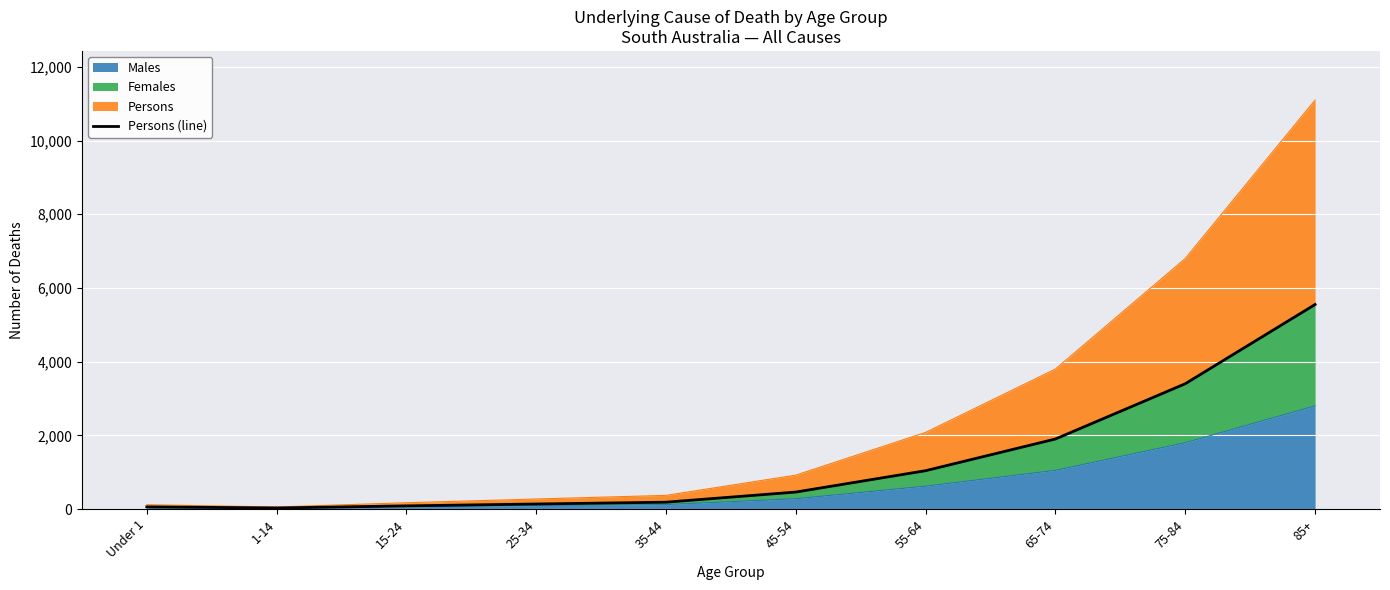

Where is Males nearest to the value 1410?

65-74